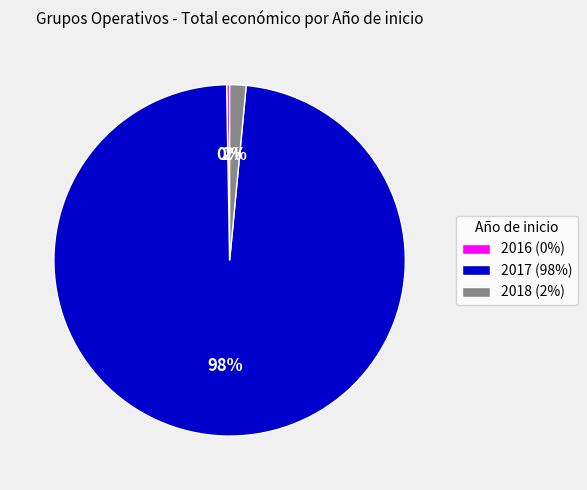

Between 2017 (98%) and 2018 (2%), which is larger?

2017 (98%)